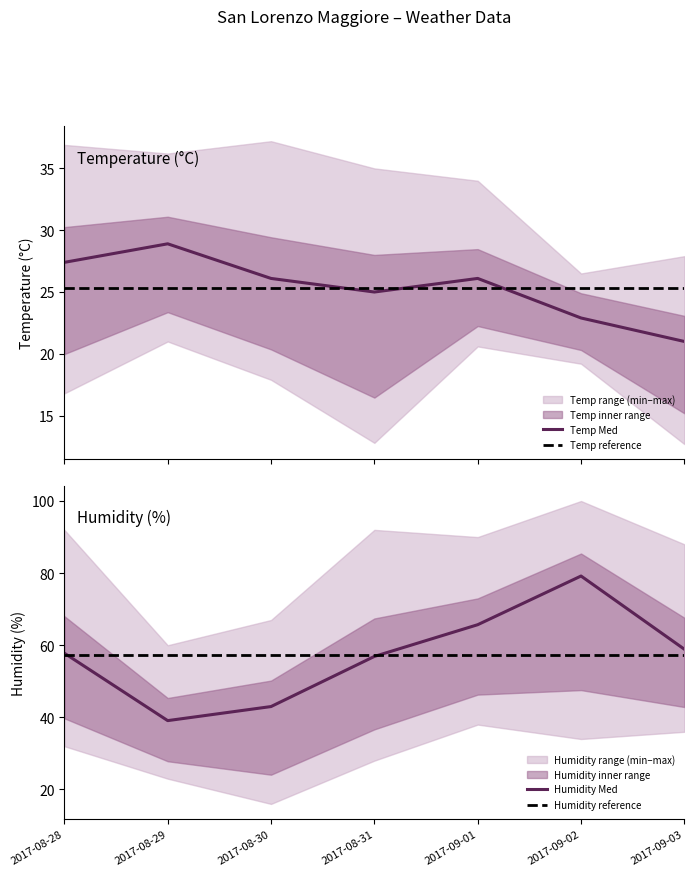

How many data points in Temp Med are above 26?

4